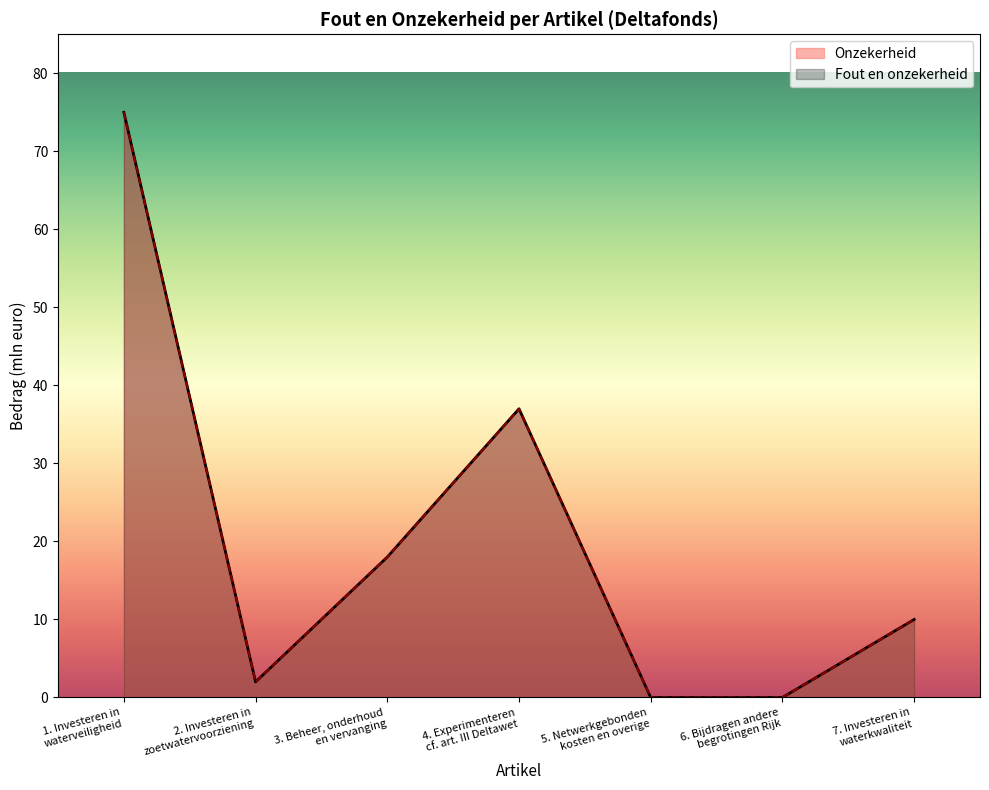

How many interior local valleys does the Fout en onzekerheid series have?

1